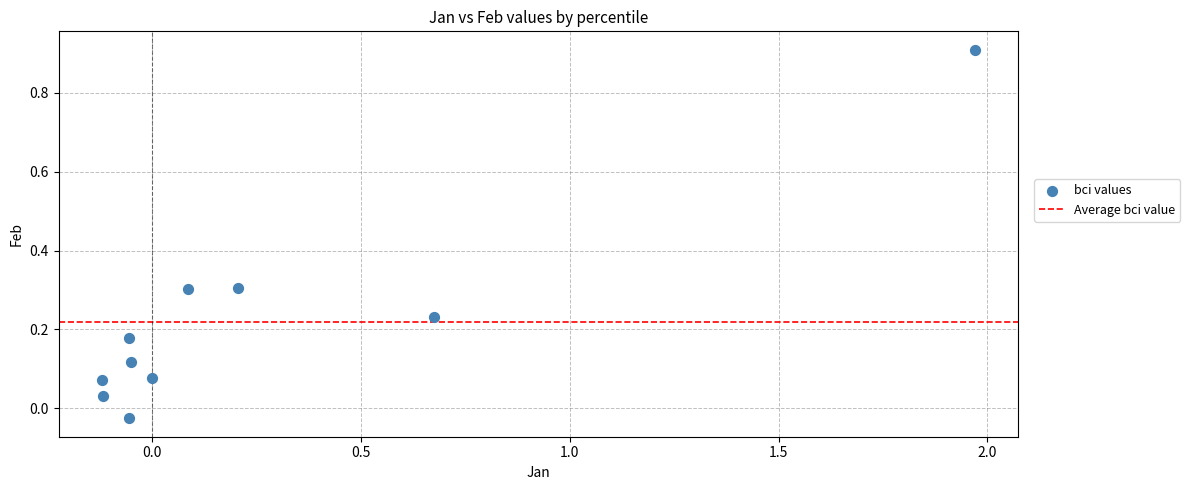

What is the range of Y values (max minus min)?

0.9